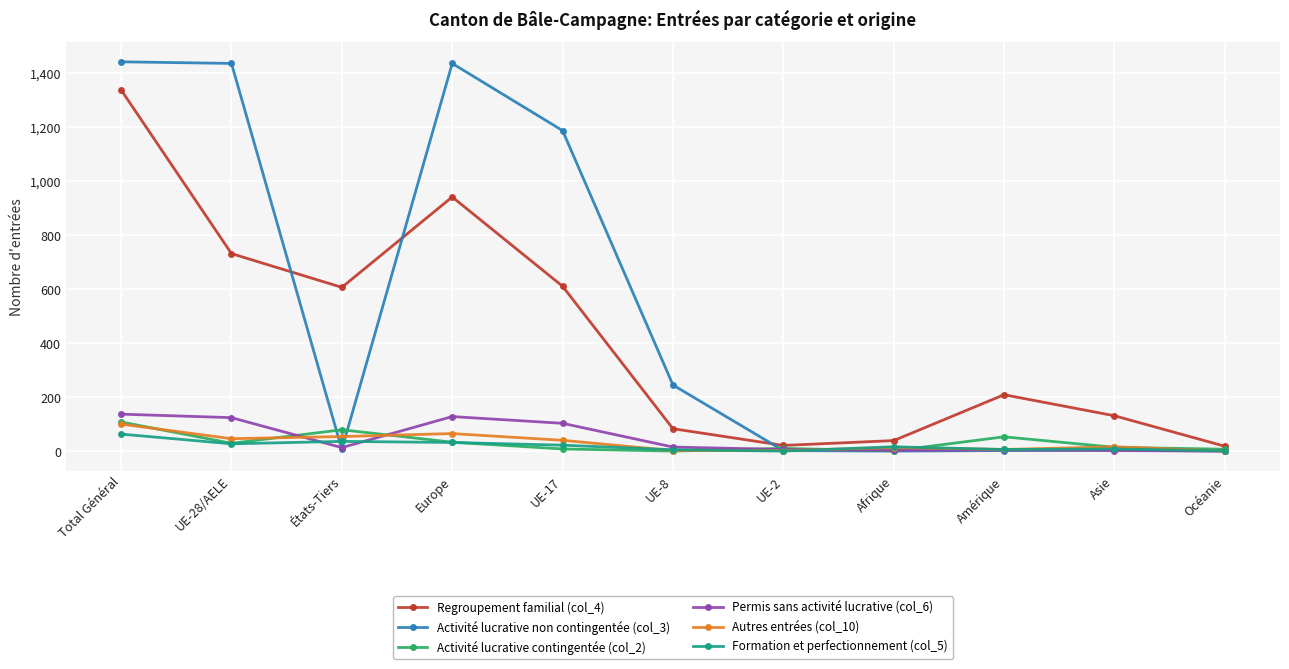

Which category has the highest value in the Regroupement familial (col_4) series?

Total Général